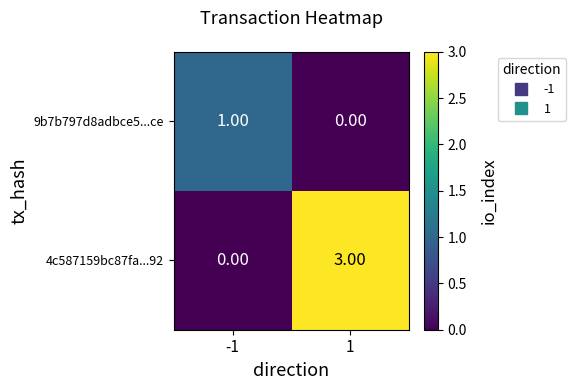

What is the spread (max minus min) of values at 1?

3